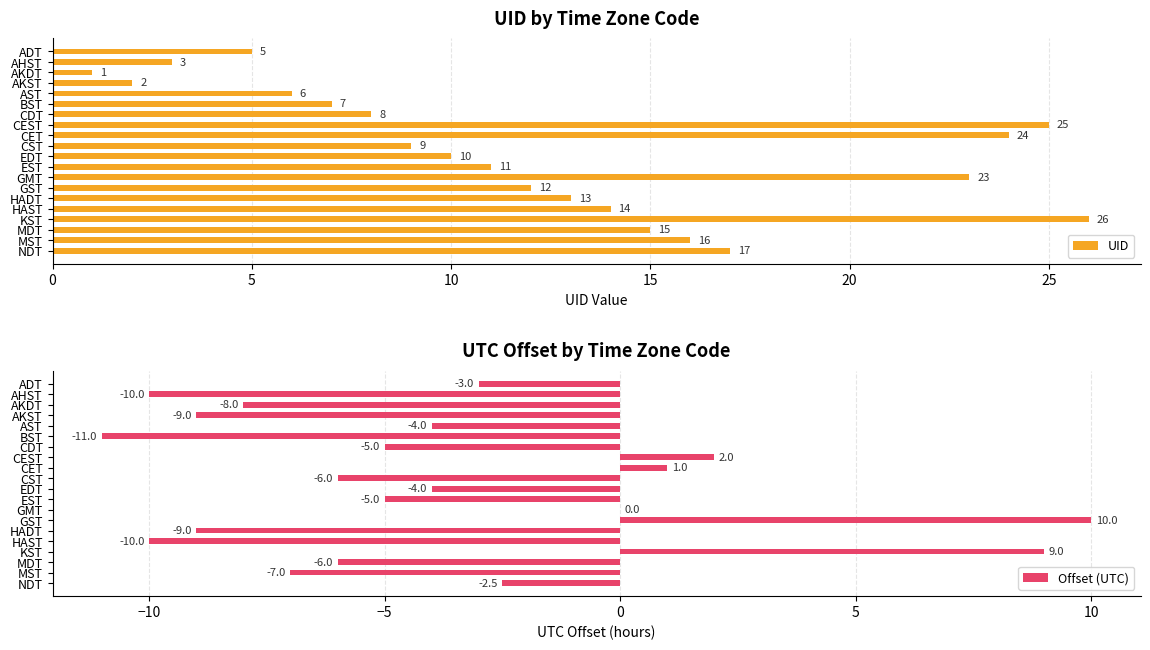

What is the difference between the Offset (UTC) values at CST and EST?

1.0